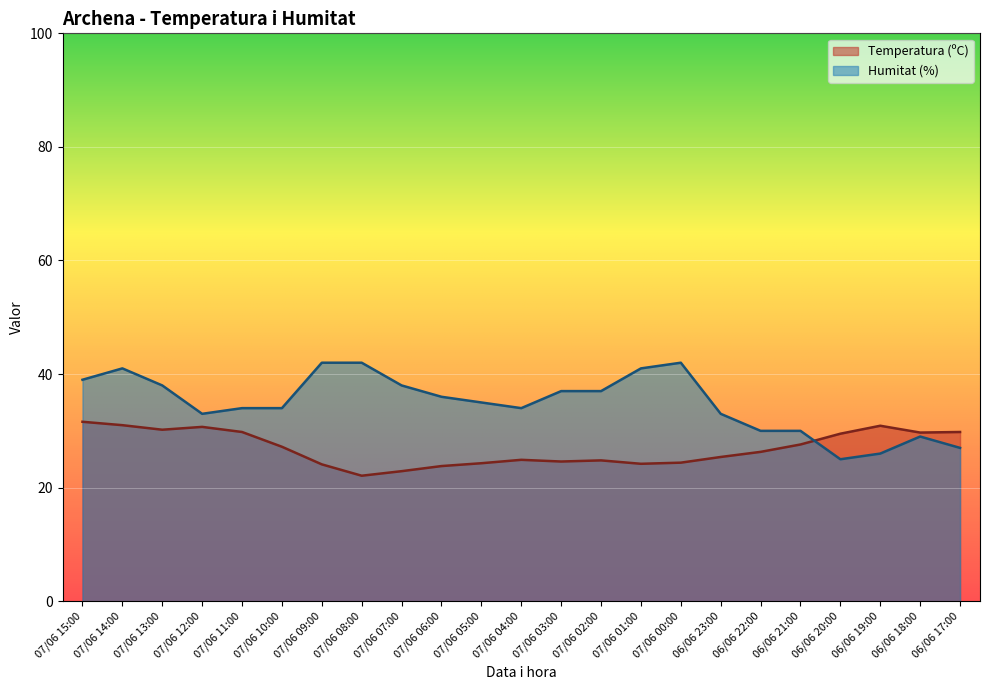

What is the maximum value shown in the chart?

42.0